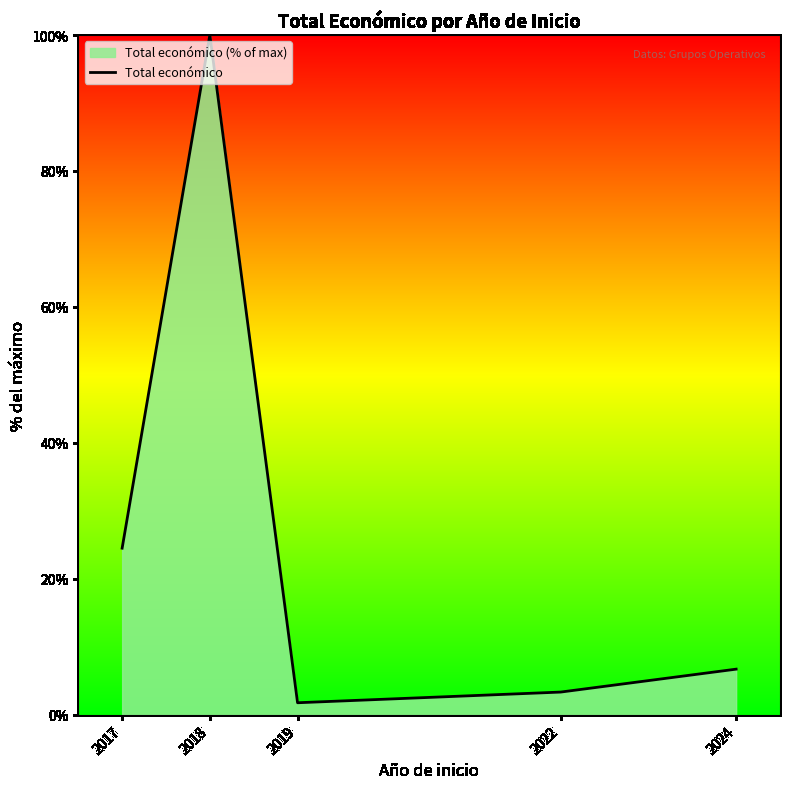

How many lines are shown in the chart?

1